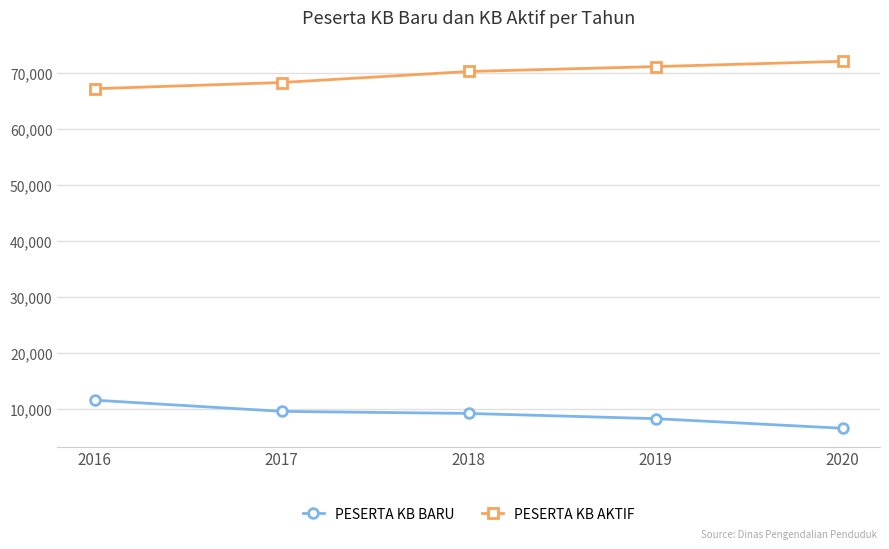

What is the sum of all PESERTA KB BARU values?

45431